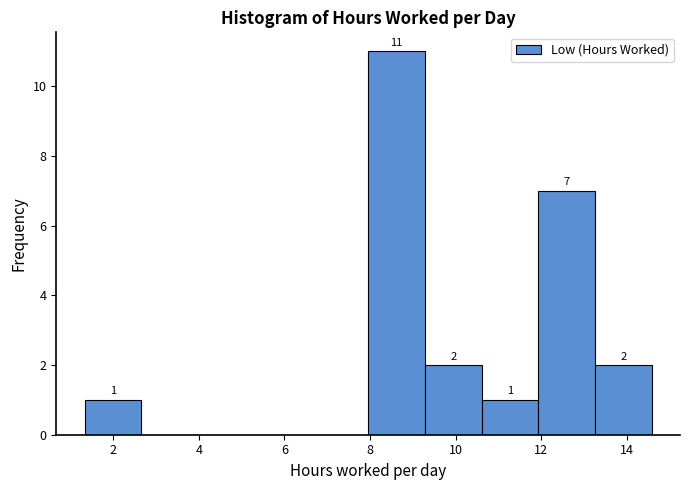

Which range on the x-axis has the tallest bar?

8.0 to 9.2